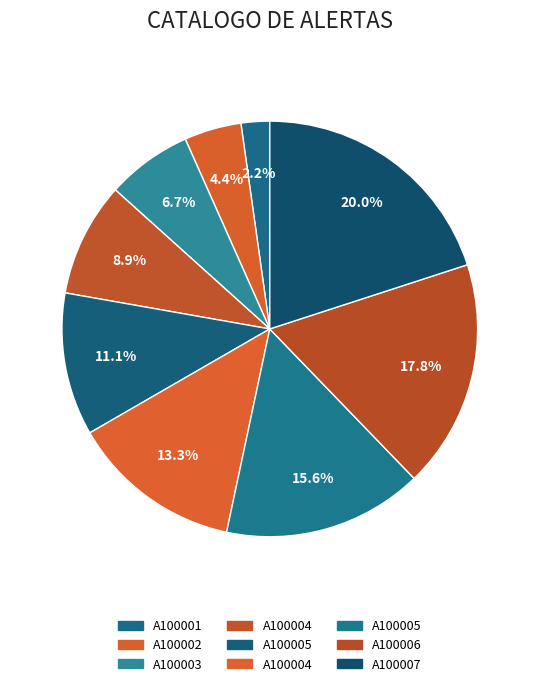

How many segments does this pie chart have?

9